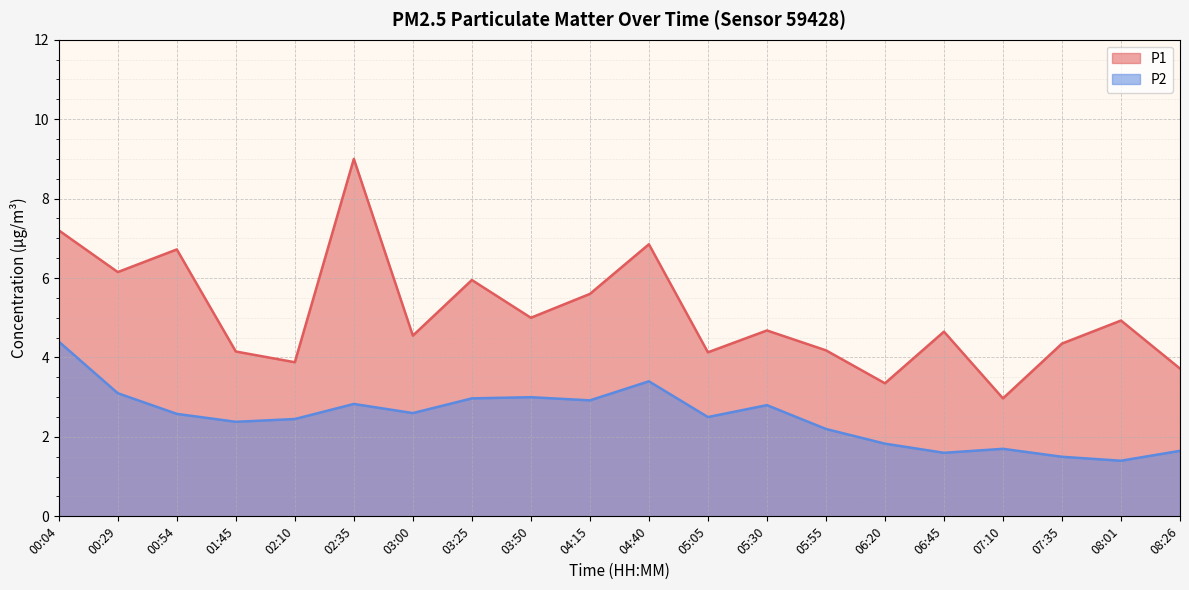

Which has a higher value, 08:26 or 03:25?

03:25